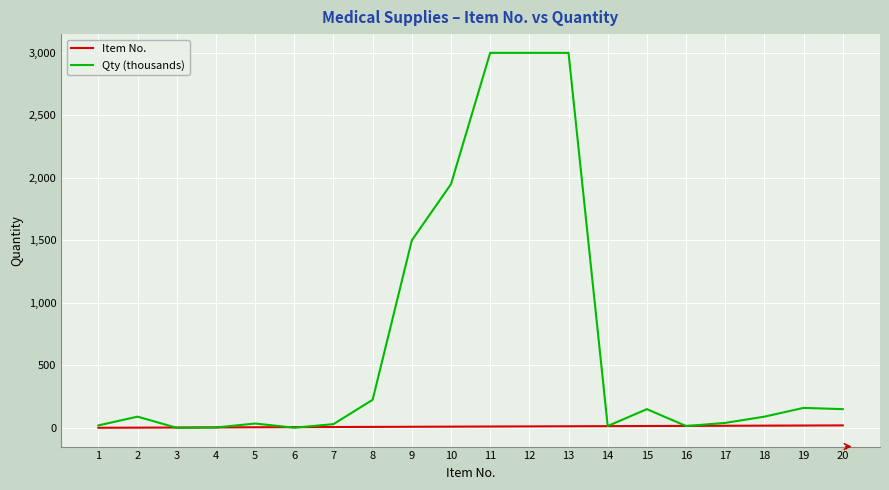

At how many categories does at least one series exceed 1226?

5